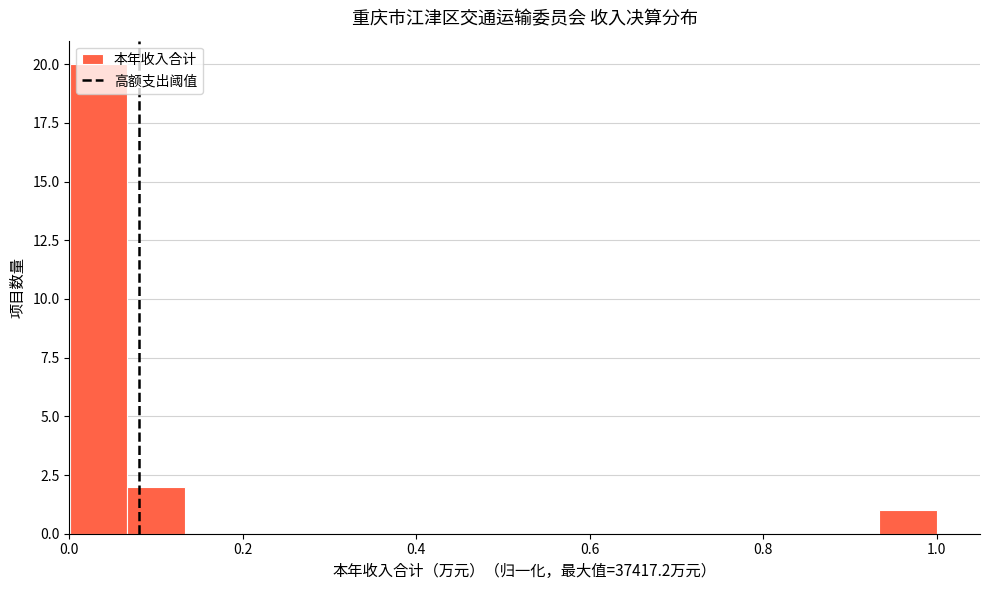

Read against the x-axis, roughly where is the centre of the tallest bar?

0.04